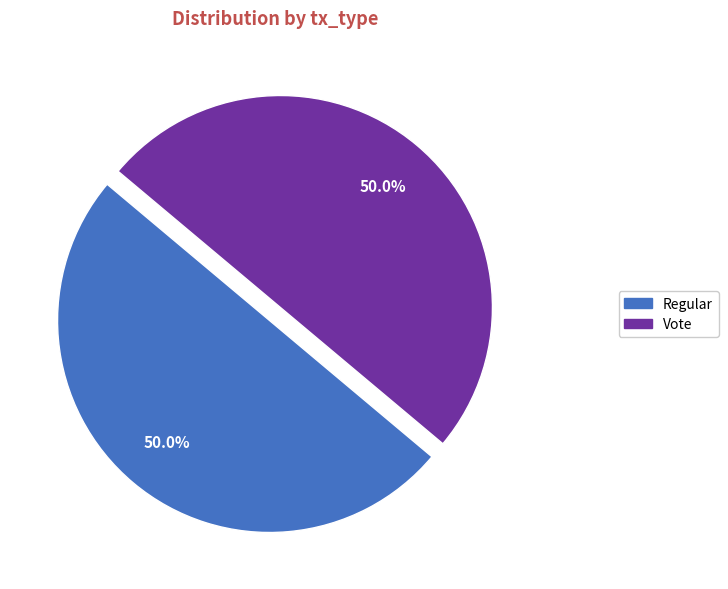

What percentage is NOT represented by Regular?

50.0%